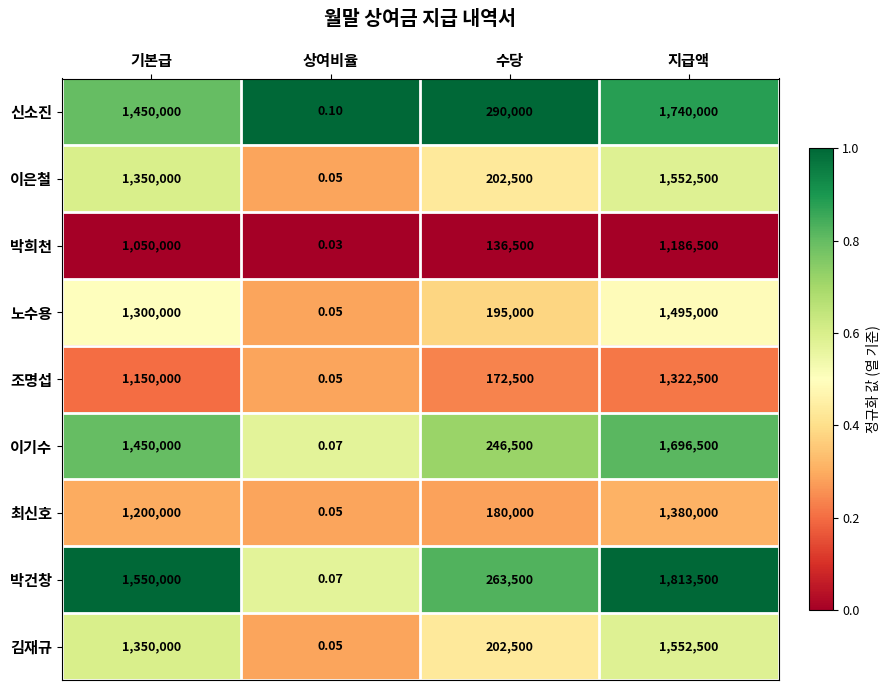

At which label does 박건창 reach its minimum?

상여비율